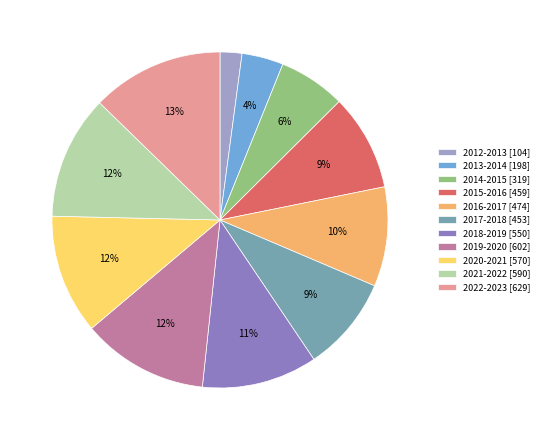

Count the number of slices in the pie.

11